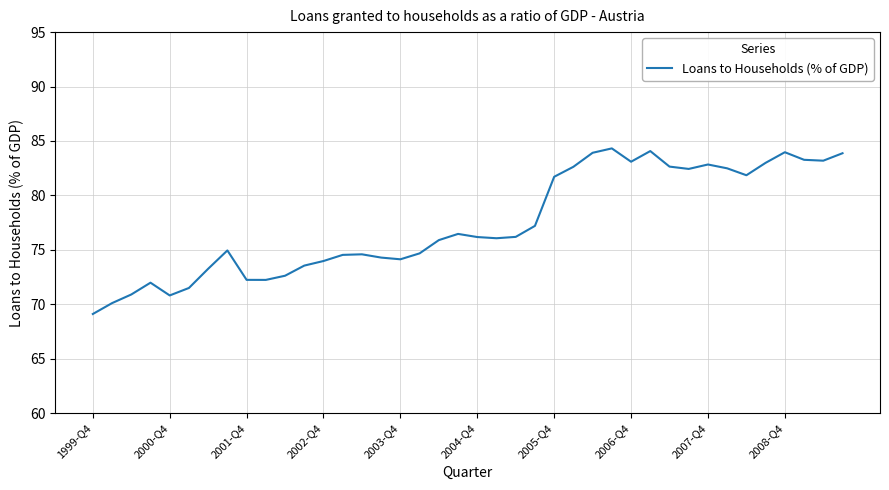

What is the minimum value shown in the chart?

69.1